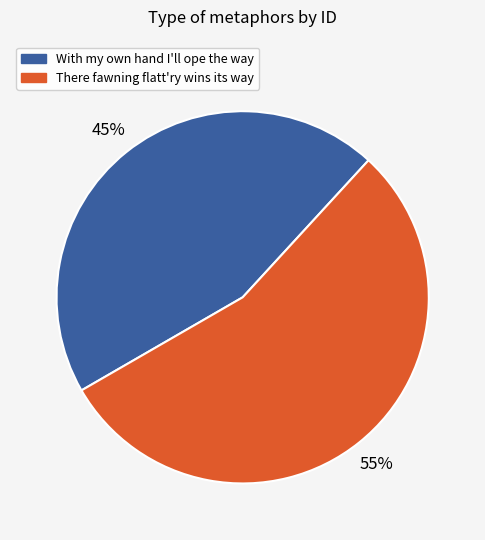

Does With my own hand I'll ope the way represent more than half of the total?

No